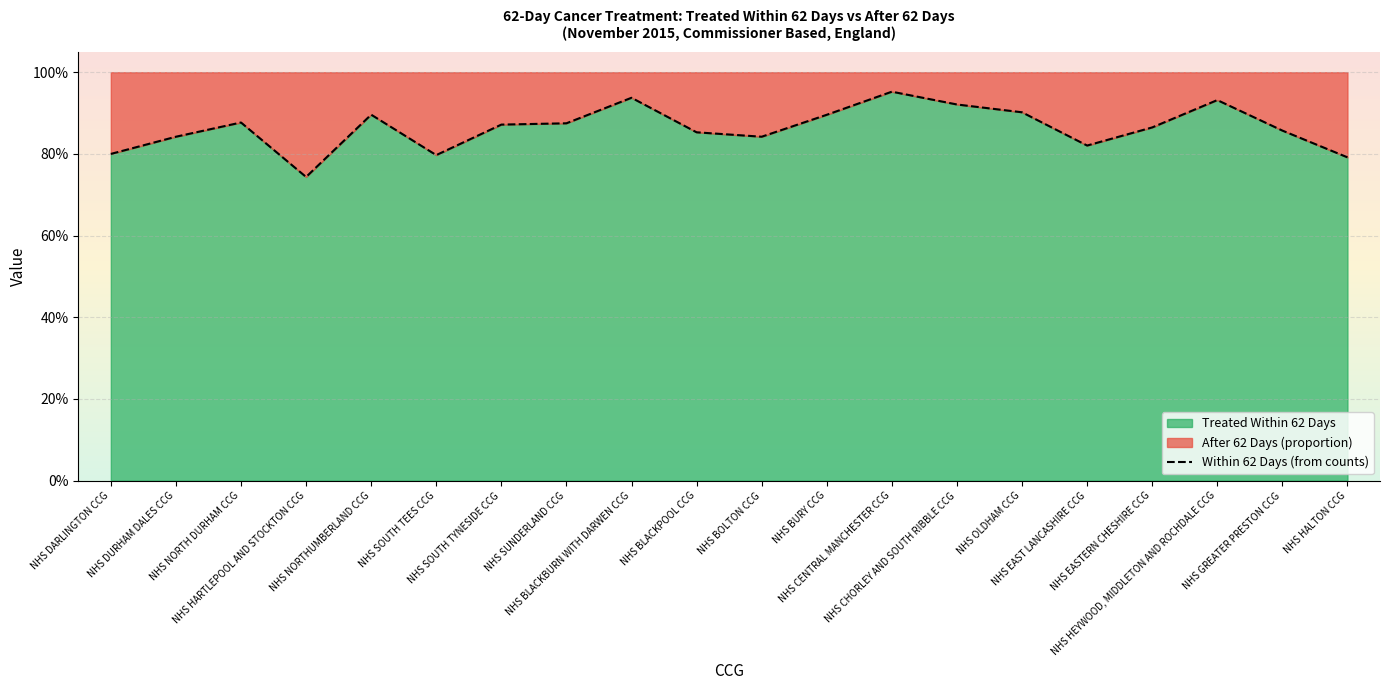

Reading left to right, transcribe all the data shown in this chart.

0.8	0.8	0.9	0.7	0.9	0.8	0.9	0.9	0.9	0.9	0.8	0.9	1.0	0.9	0.9	0.8	0.9	0.9	0.9	0.8